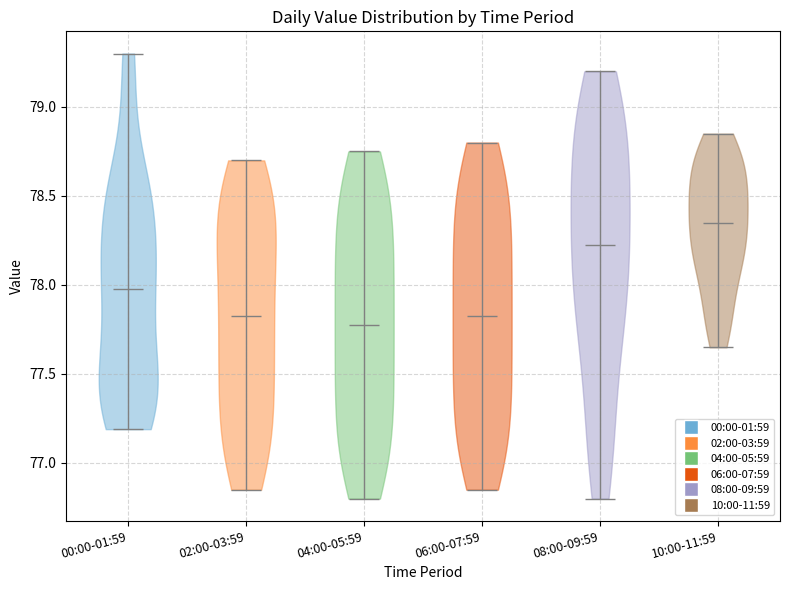

Reading left to right, read every violin against the y-axis: where its median line is, and the lowest and highest points it reaches. The values are not printed on the chart, so give them approximately, as read against the axis.

00:00-01:59: median line 78.00, lowest point 77.20, highest point 79.30
02:00-03:59: median line 77.85, lowest point 76.85, highest point 78.70
04:00-05:59: median line 77.80, lowest point 76.80, highest point 78.75
06:00-07:59: median line 77.85, lowest point 76.85, highest point 78.80
08:00-09:59: median line 78.25, lowest point 76.80, highest point 79.20
10:00-11:59: median line 78.35, lowest point 77.65, highest point 78.85